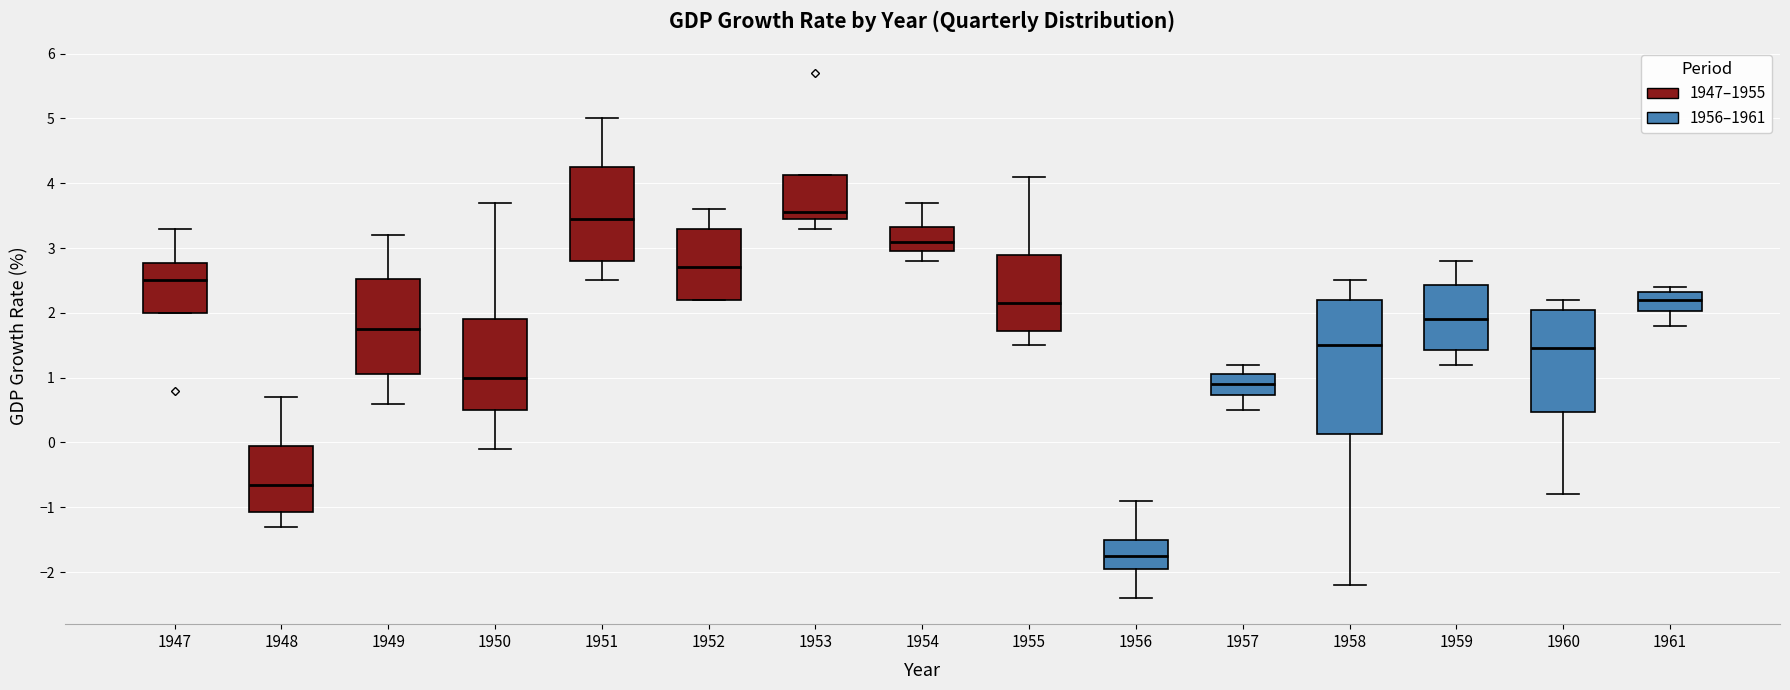

Reading left to right, transcribe this box plot: for each box, give where its median line is, the range the box spans, and where its two whiskers end, as read against the y-axis. The values are not printed on the chart, so give them approximately, as read against the axis.

1947: median 2.5, box 2.0 to 2.8, whiskers 2.0 to 3.3
1948: median -0.6, box -1.1 to 0.0, whiskers -1.3 to 0.7
1949: median 1.8, box 1.1 to 2.5, whiskers 0.6 to 3.2
1950: median 1.0, box 0.5 to 1.9, whiskers -0.1 to 3.7
1951: median 3.5, box 2.8 to 4.3, whiskers 2.5 to 5.0
1952: median 2.7, box 2.2 to 3.3, whiskers 2.2 to 3.6
1953: median 3.6, box 3.5 to 4.1, whiskers 3.3 to 4.1
1954: median 3.1, box 3.0 to 3.3, whiskers 2.8 to 3.7
1955: median 2.2, box 1.7 to 2.9, whiskers 1.5 to 4.1
1956: median -1.7, box -1.9 to -1.5, whiskers -2.4 to -0.9
1957: median 0.9, box 0.7 to 1.1, whiskers 0.5 to 1.2
1958: median 1.5, box 0.1 to 2.2, whiskers -2.2 to 2.5
1959: median 1.9, box 1.4 to 2.4, whiskers 1.2 to 2.8
1960: median 1.5, box 0.5 to 2.1, whiskers -0.8 to 2.2
1961: median 2.2, box 2.0 to 2.3, whiskers 1.8 to 2.4